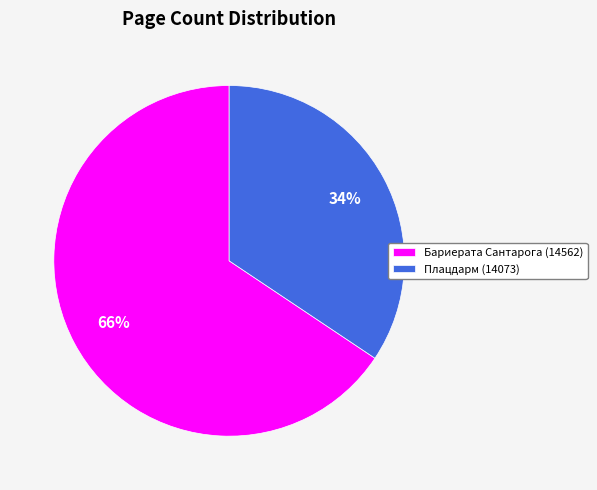

Do Плацдарм (14073) and Бариерата Сантарога (14562) together represent more than half of the pie?

Yes